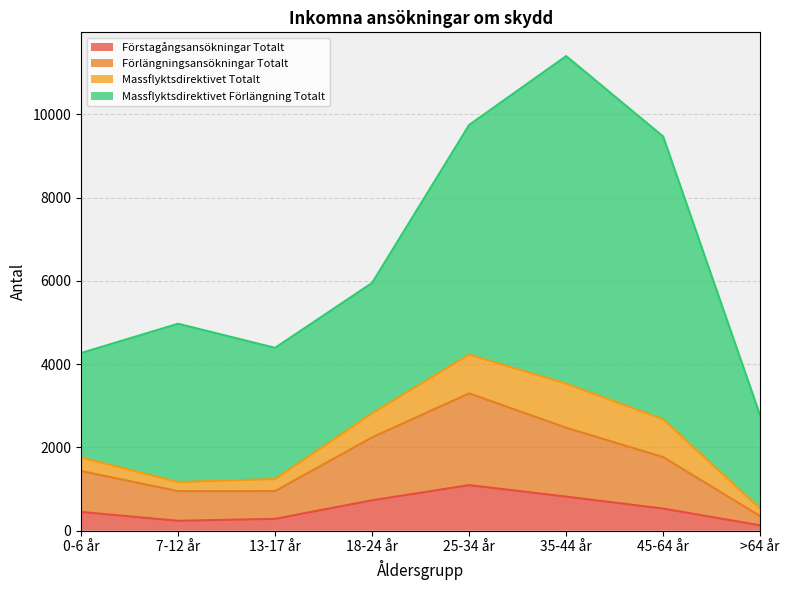

At which label does Förstagångsansökningar Totalt reach its peak?

25-34 år